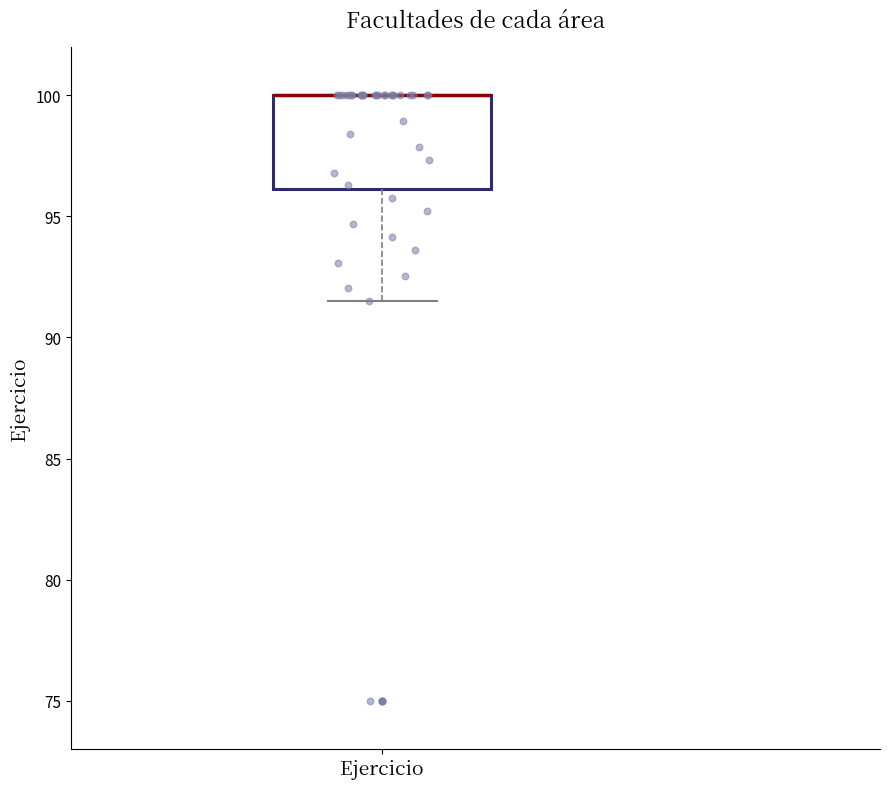

Read this box plot against the y-axis: the position of the median line, the range covered by the box, and the ends of both whiskers. The values are not printed on the chart, so give them approximately, as read against the axis.

median 100.0 (drawn on the box's upper edge), box 96.0 to 100.0, whiskers 91.5 to 100.0